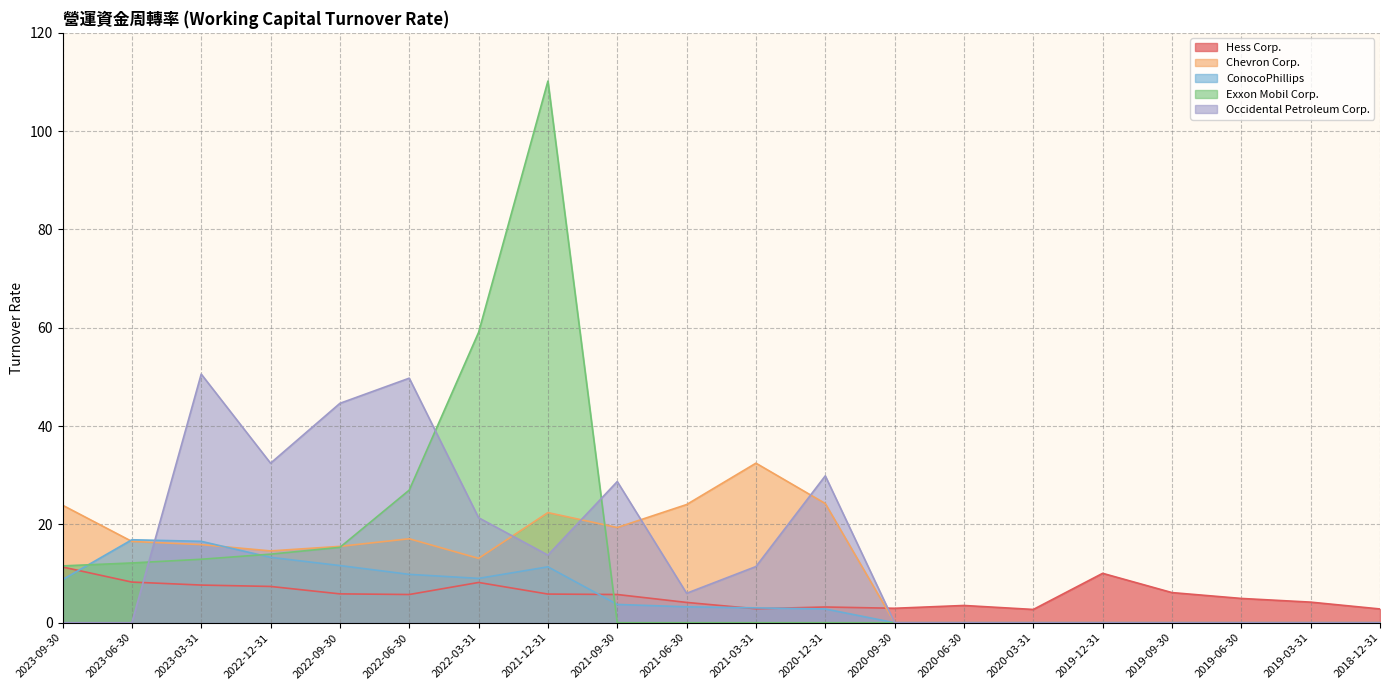

How many intersections are there between Occidental Petroleum Corp. and ConocoPhillips?

1